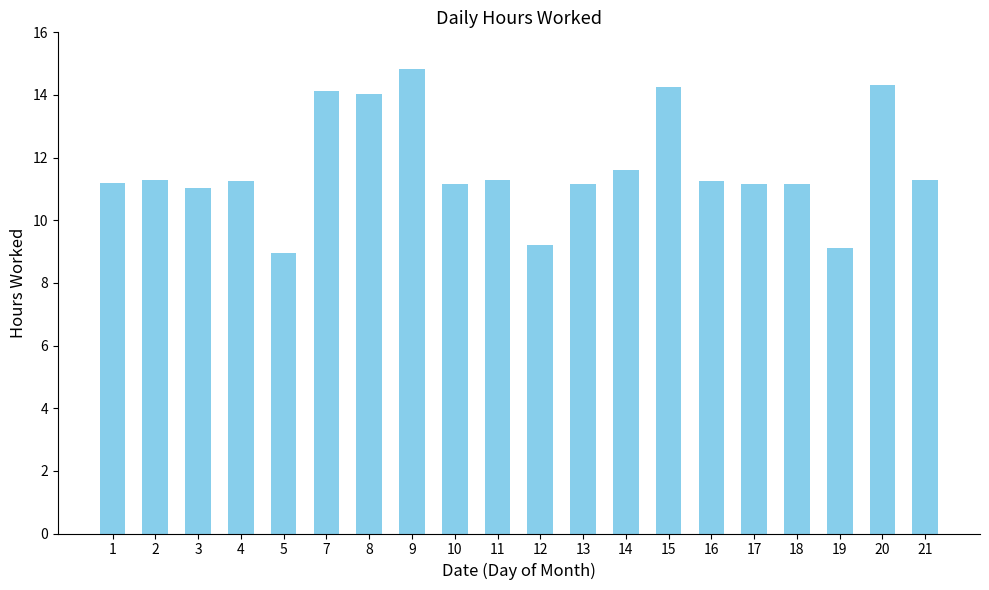

What is the maximum value shown in the chart?

14.8